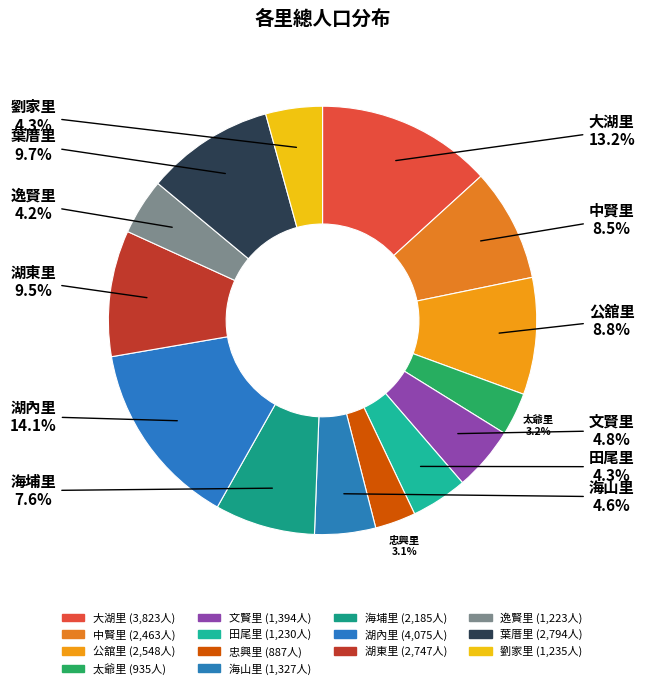

True or false: 大湖里 accounts for 6% of the total.

False